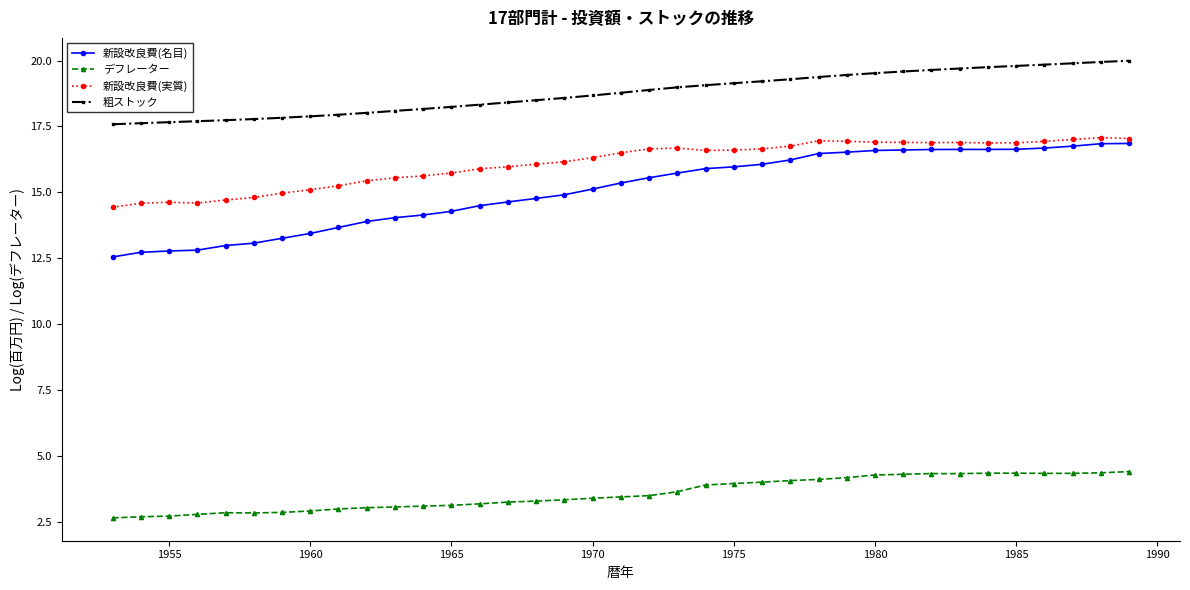

What is the value of the 新設改良費(実質) point at the 4th from the left?

14.6